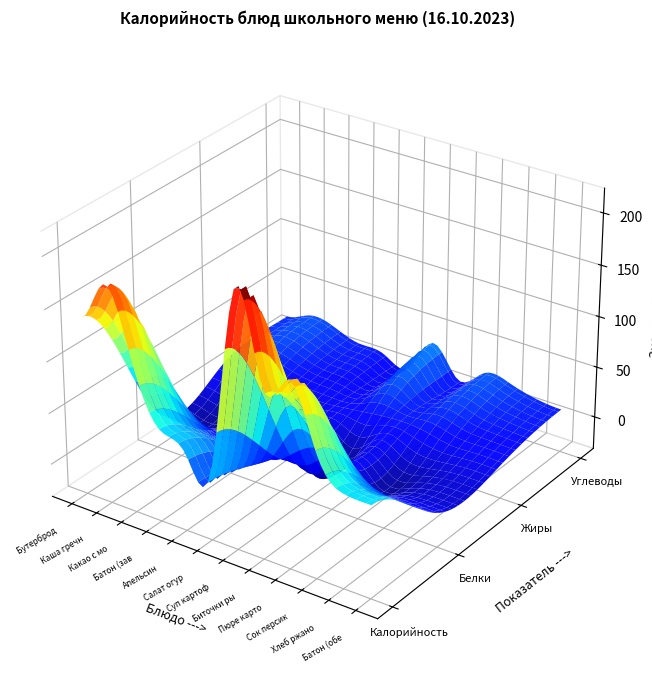

True or false: the data shows 10.0 at ФРУКТЫ СВЕЖИЕ (АПЕЛЬСИН).

False